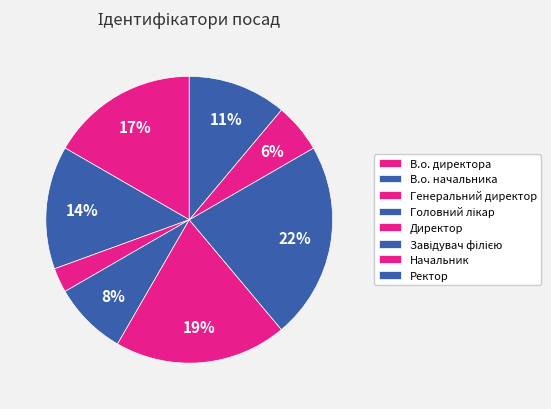

Is there a majority slice in this chart?

No